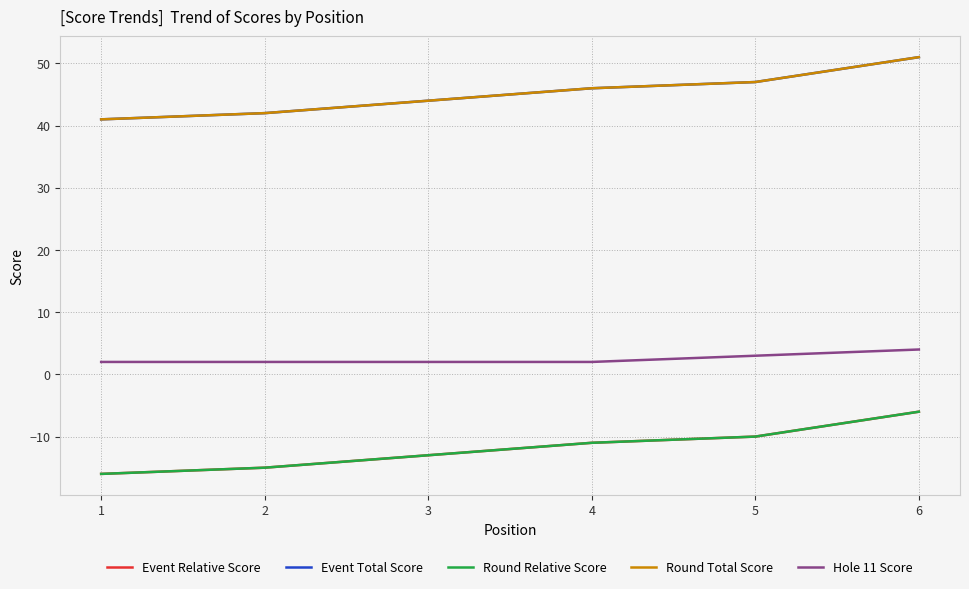

Which series changed the most between 5 and 6?

Event Relative Score